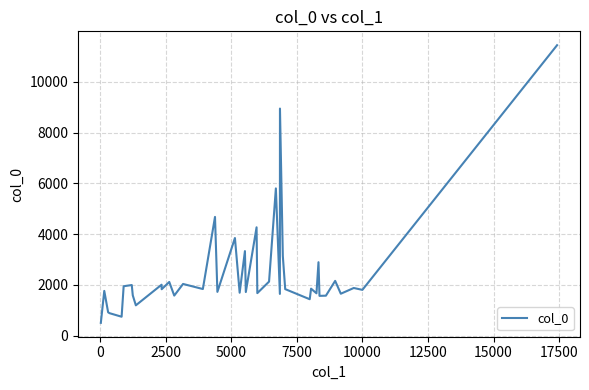

What is the difference between the maximum and minimum values?

10940.6